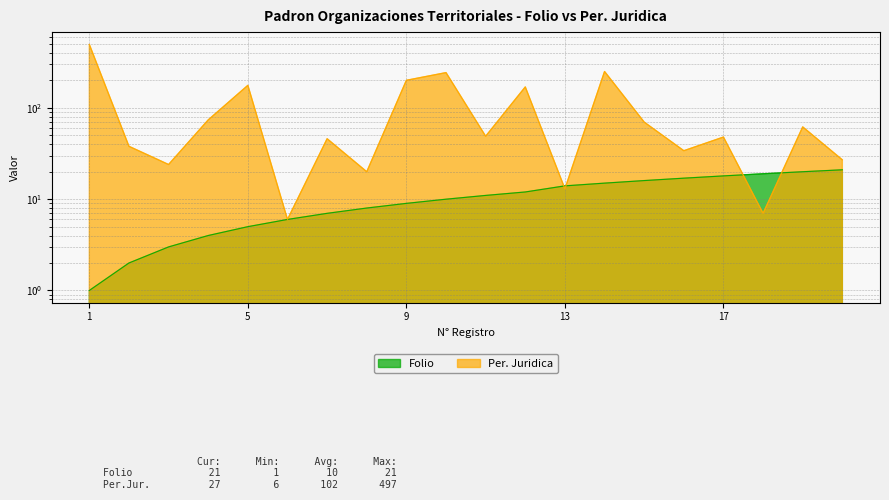

Which series changed the most between 6 and 8?

Per. Juridica